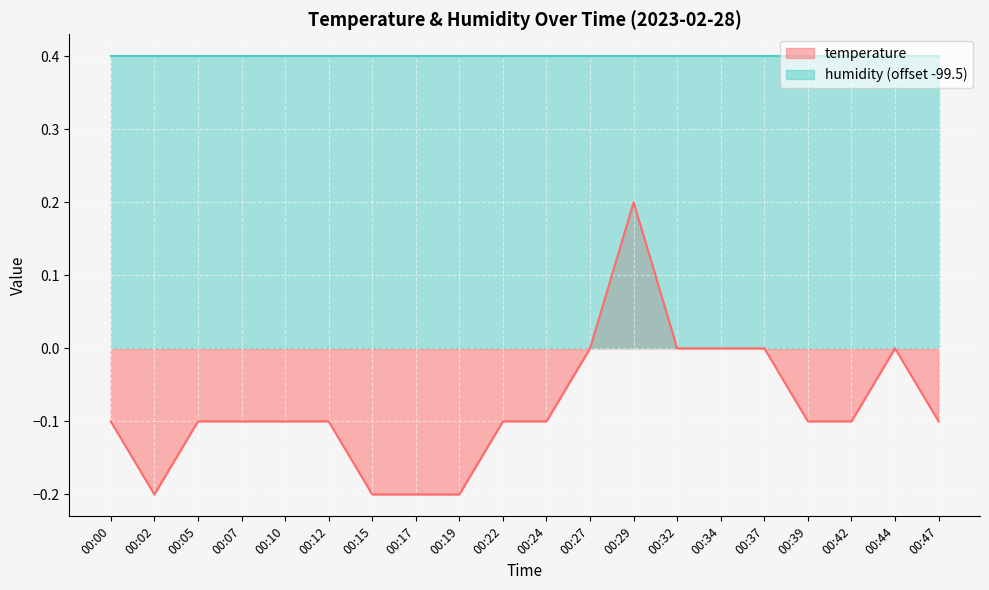

Which label corresponds to the largest value in the chart?

00:29